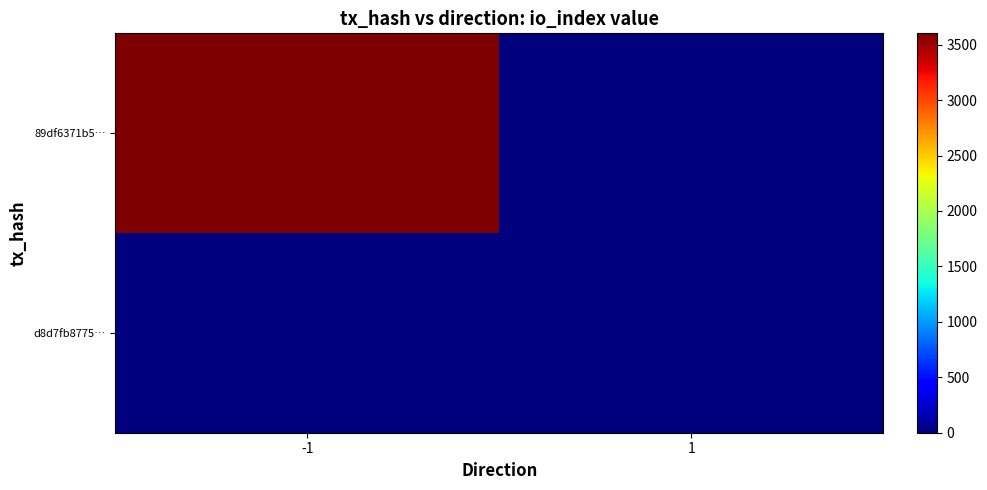

Which series has the largest total across all categories?

89df6371b5…